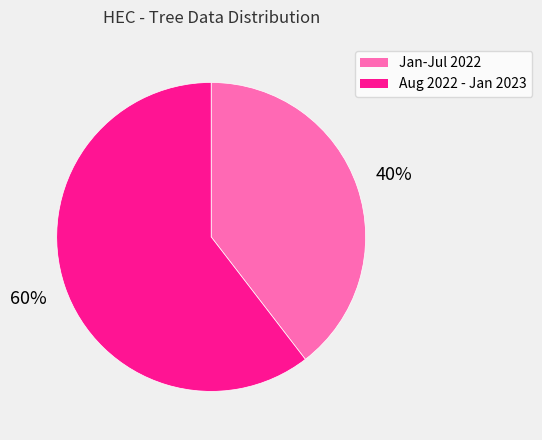

To the nearest percent, what is the average slice percentage?

50%